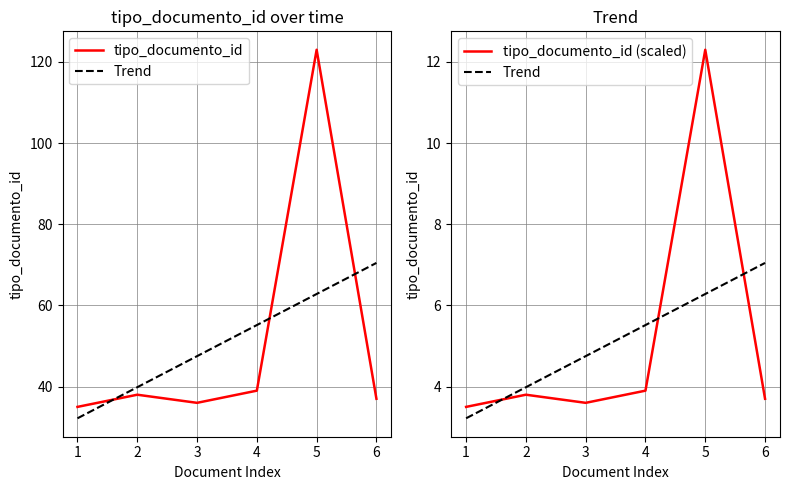

True or false: tipo_documento_id (scaled) has a value of 3.6 at 3.

True